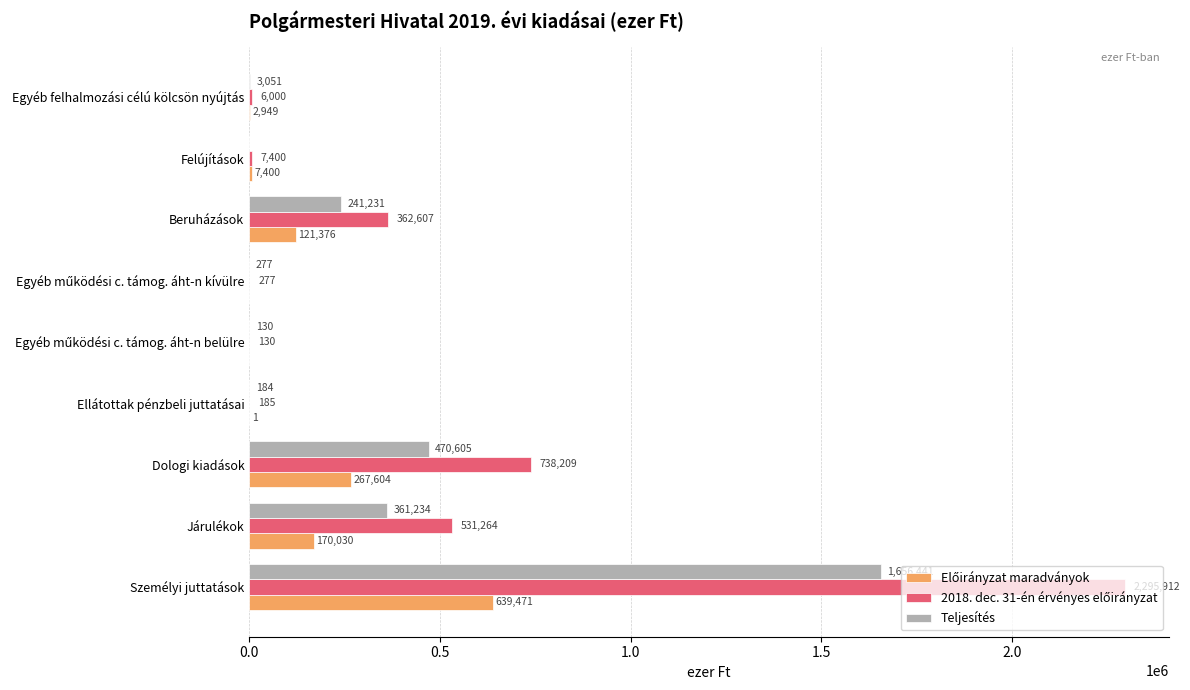

At which category is the sum across all series the highest?

Személyi juttatások